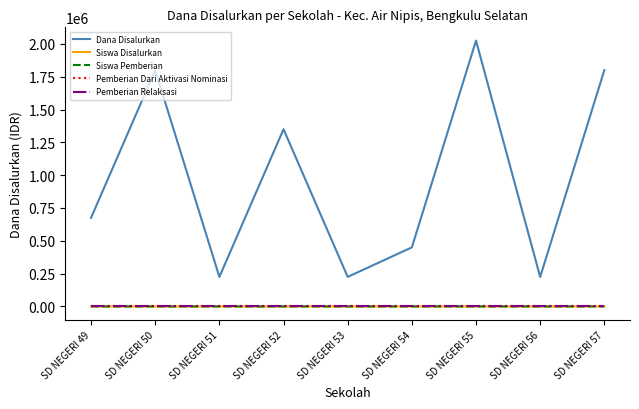

What is the total value across all series at SD NEGERI 56?

225002